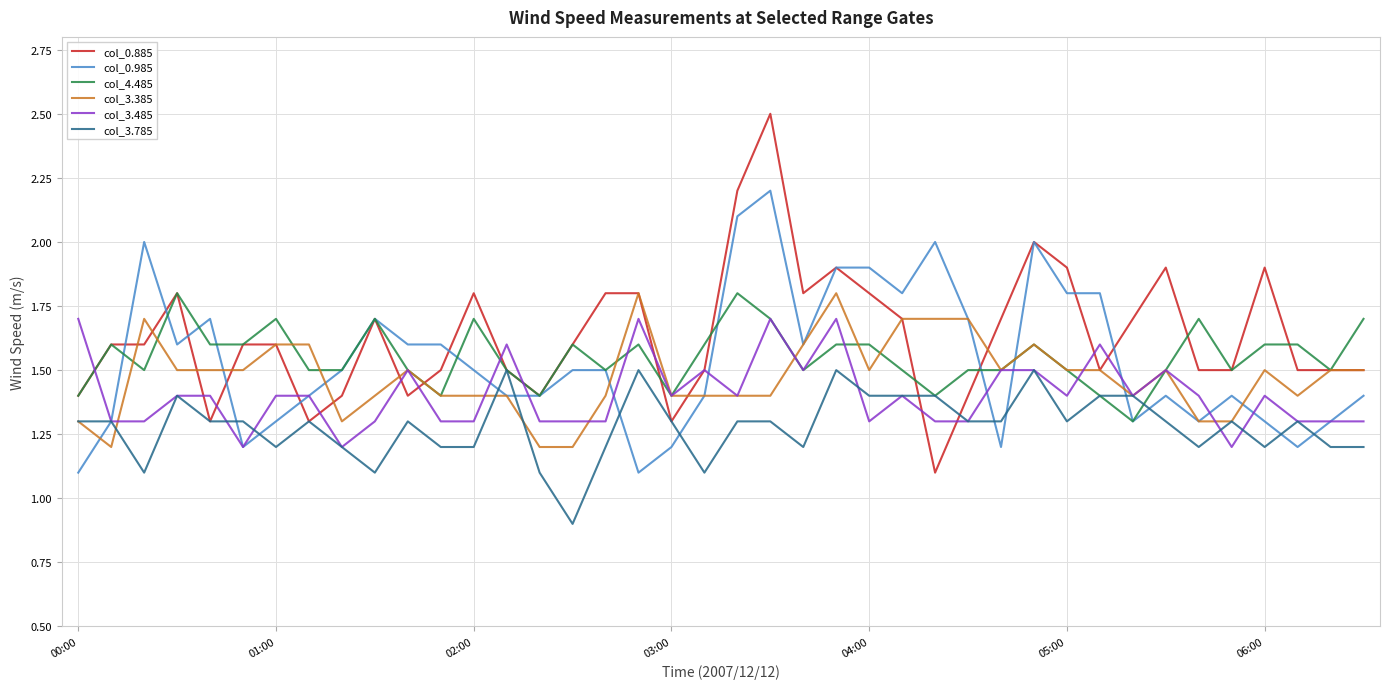

True or false: col_4.485 and col_0.885 cross at least once.

True